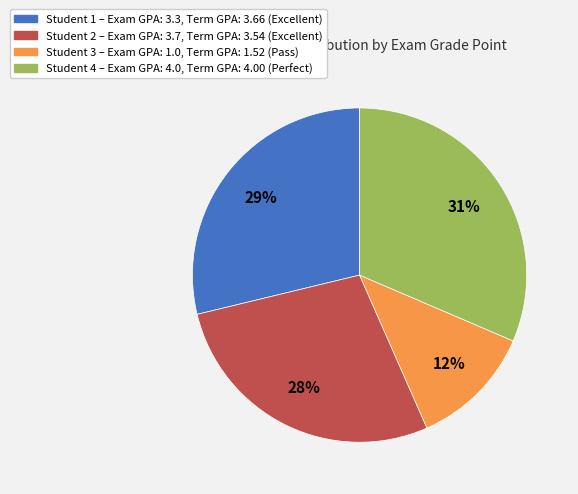

To the nearest percent, what is the difference between the largest and smallest slice percentages?

19%